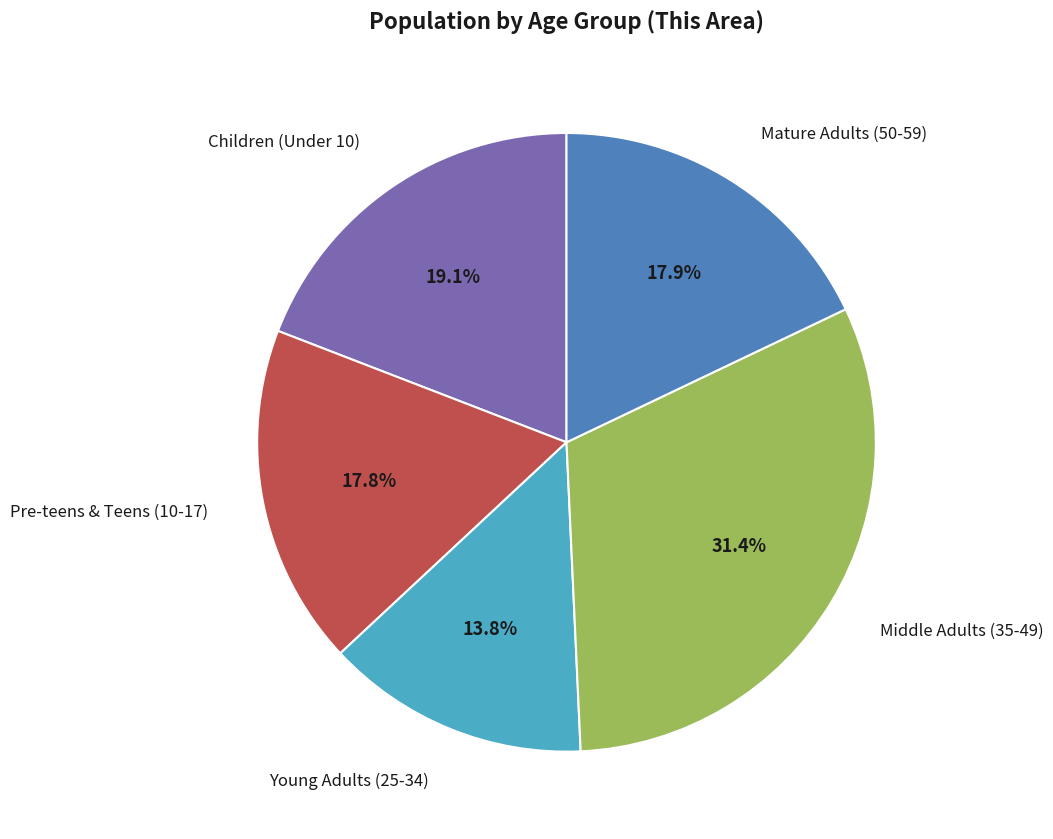

Is there any slice that represents more than half of the pie?

No